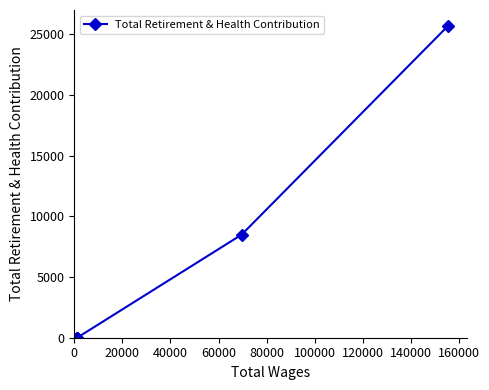

Reading right to left, extract all data points from this chart.

25701	8485	0	0	0	0